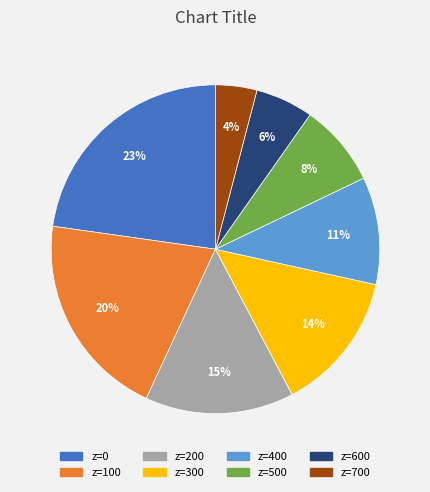

How many segments does this pie chart have?

8